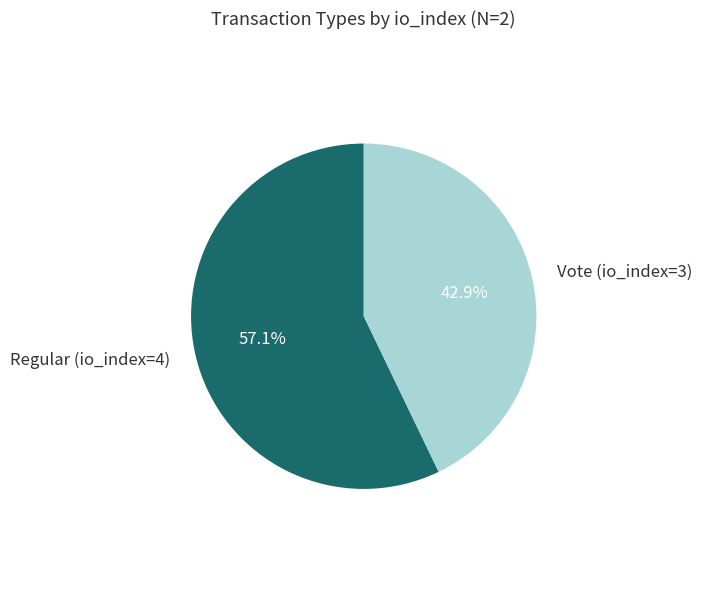

Does any single category account for the majority?

Yes